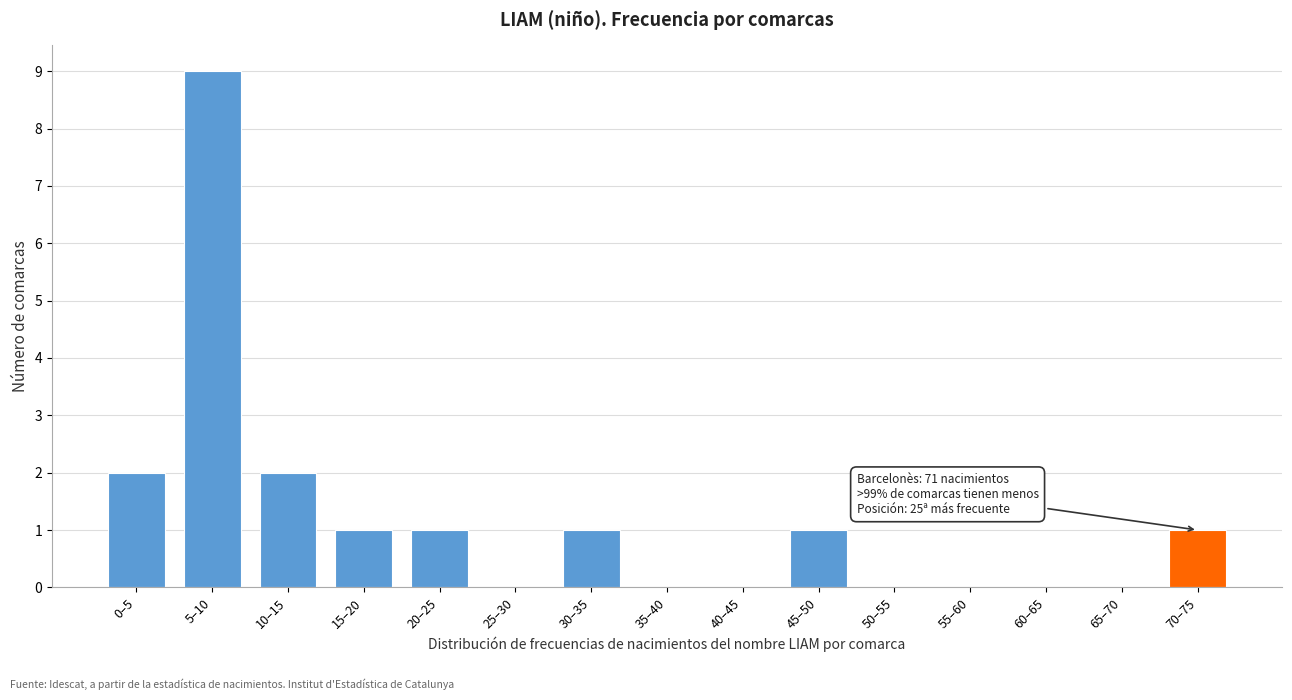

Reading left to right, what are all the values shown in this chart?

0–5=2	5–10=9	10–15=2	15–20=1	20–25=1	25–30=0	30–35=1	35–40=0	40–45=0	45–50=1	50–55=0	55–60=0	60–65=0	65–70=0	70–75=1